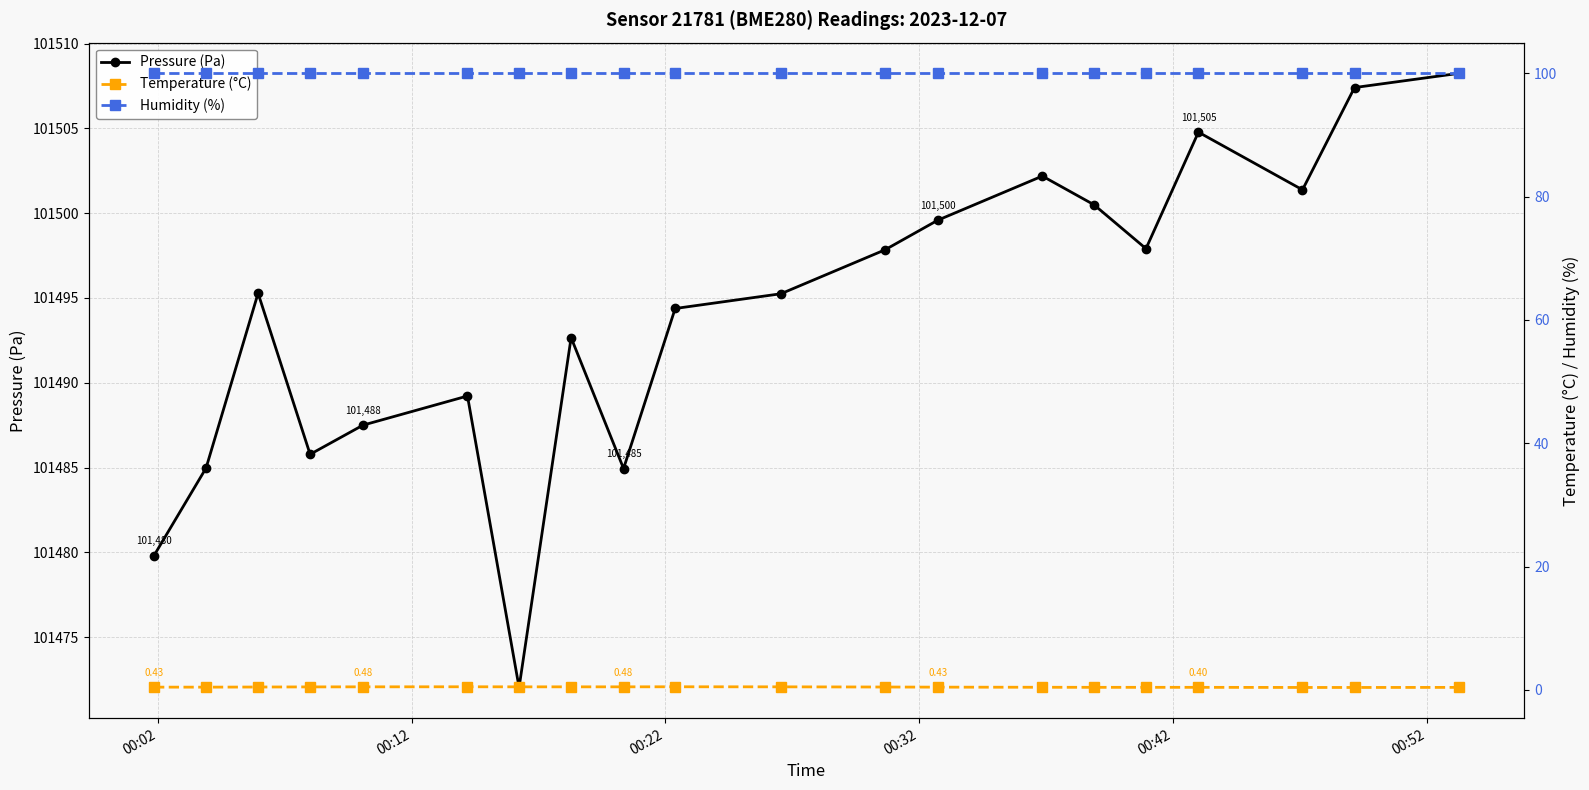

What is the value of the Pressure (Pa) point at the 6th from the left?

101489.2